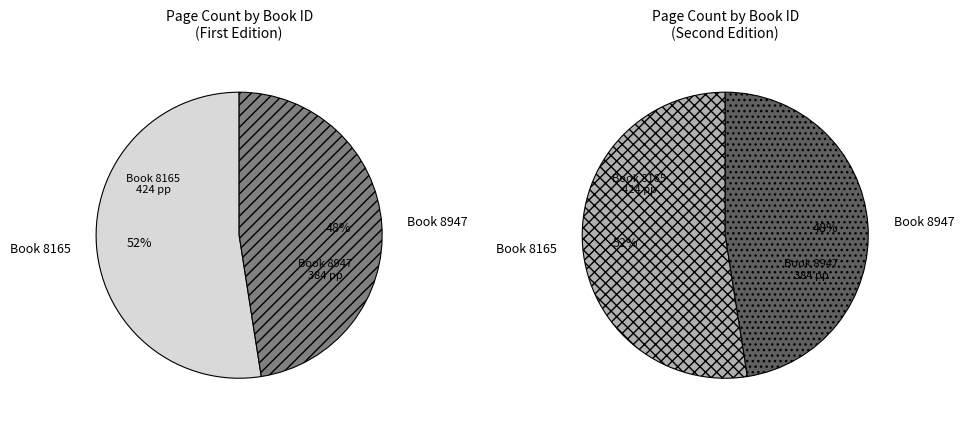

Is the sum of 8165 and 8947 greater than half?

Yes